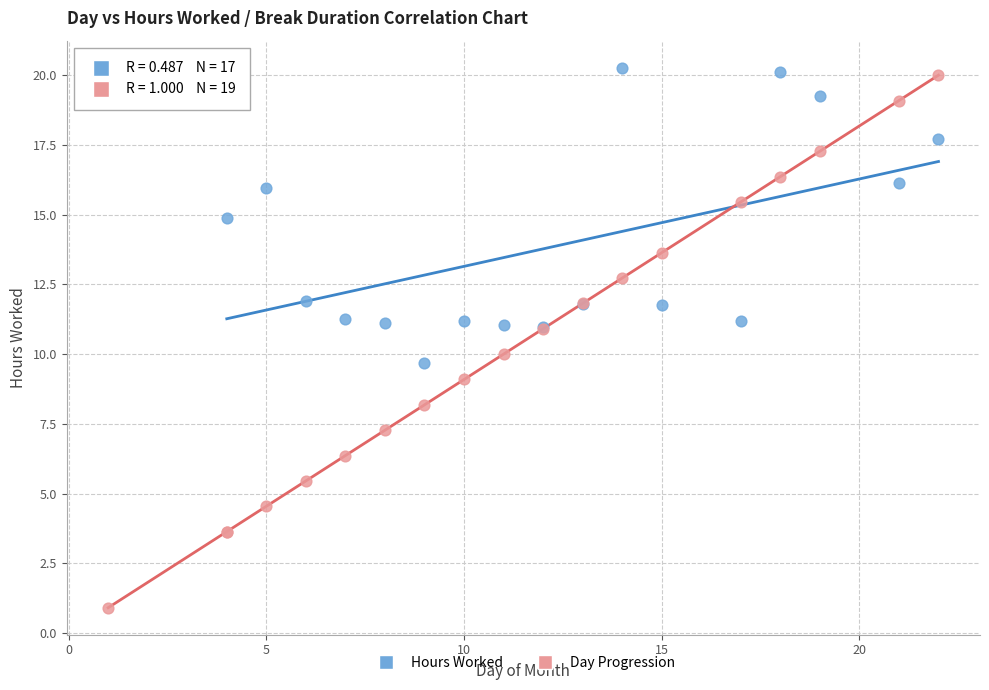

Which series reaches the maximum Y coordinate?

Hours Worked